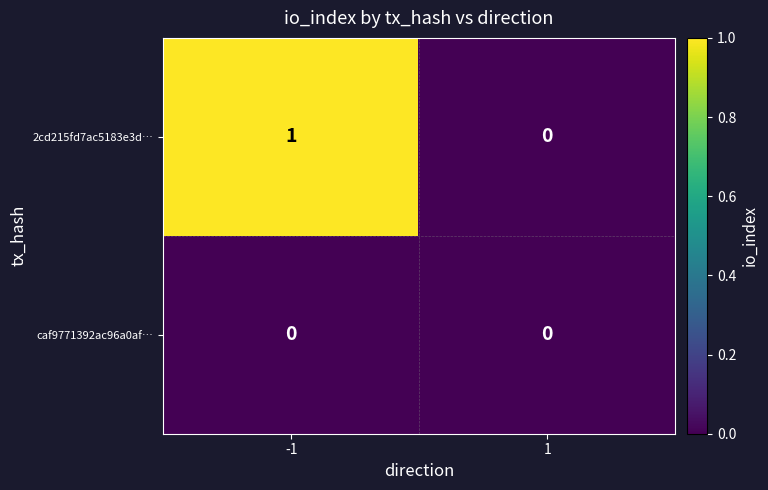

Which series has the widest spread of values?

2cd215fd7ac5183e3d…